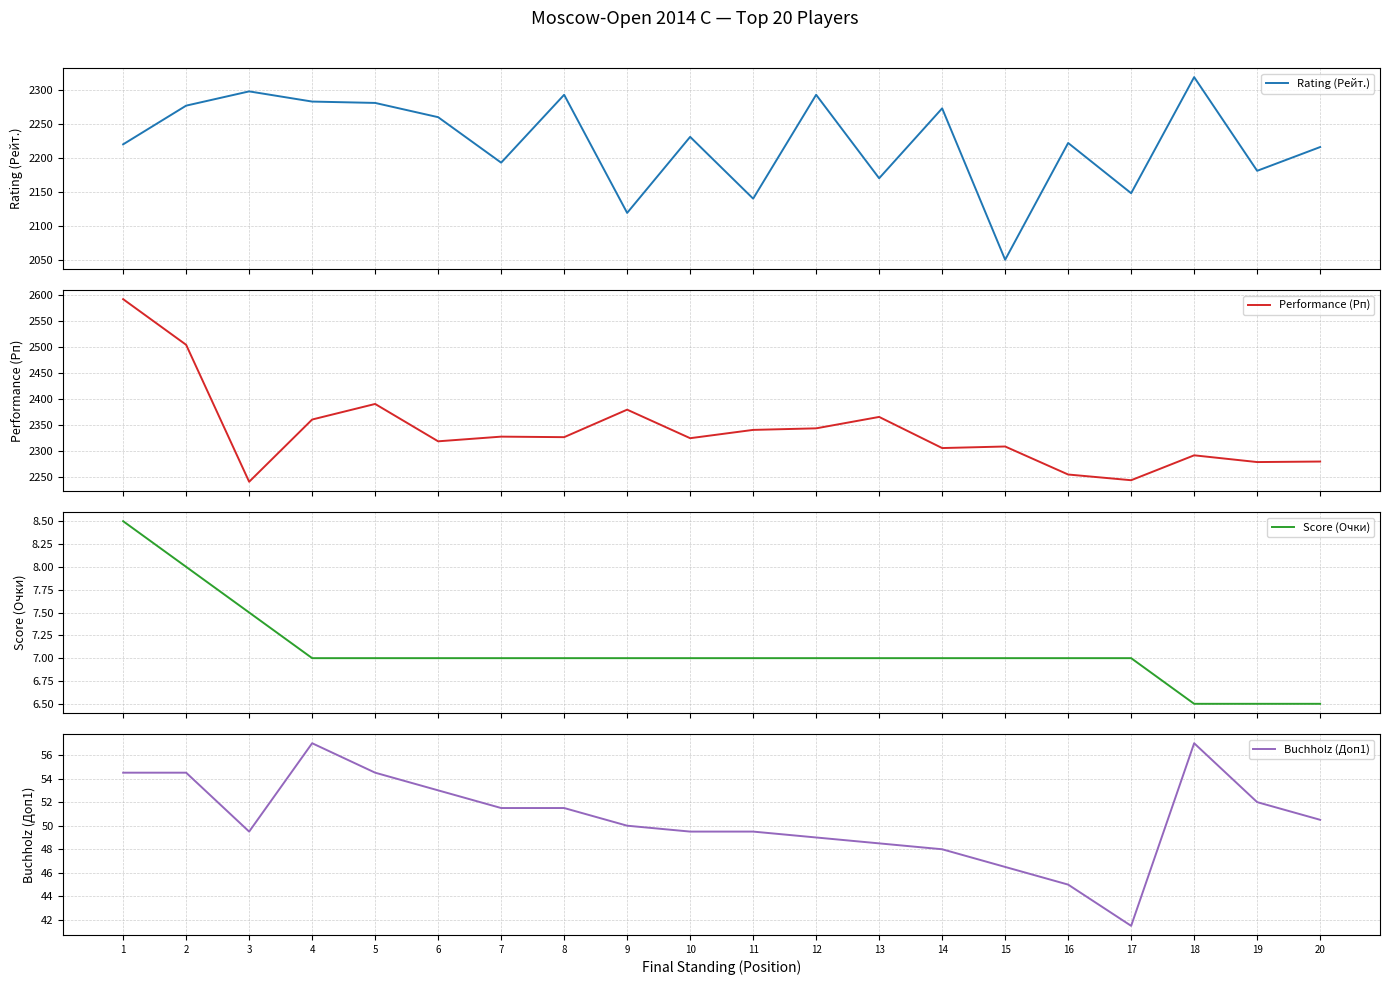

How many distinct data groups are displayed?

4